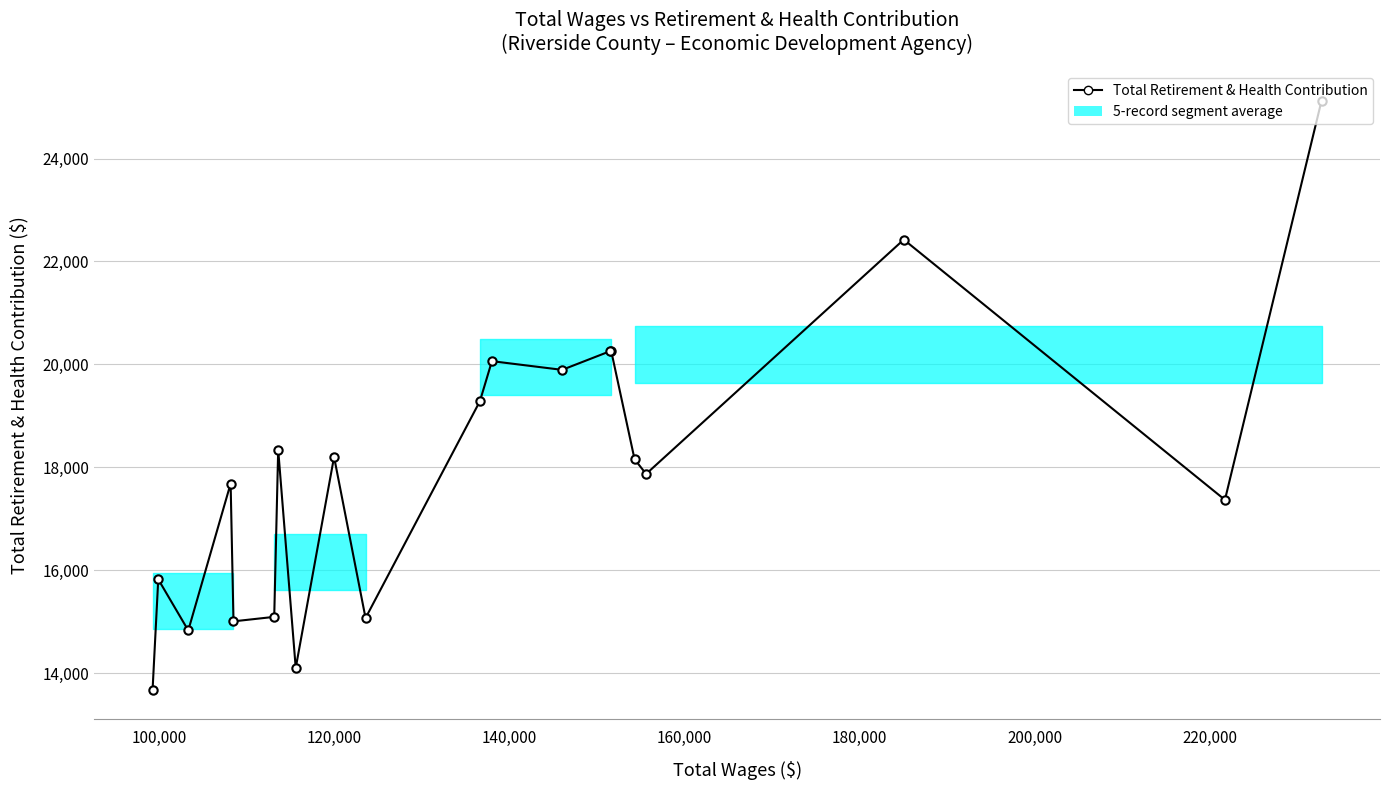

What is the difference between the maximum and minimum values?

11448